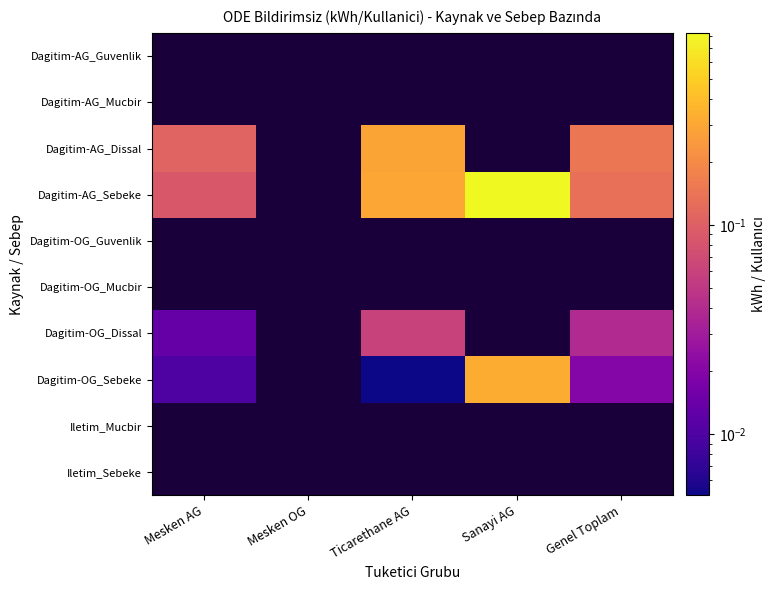

Rank the categories by Iletim_Mucbir value from lowest to highest.

Mesken AG, Mesken OG, Ticarethane AG, Sanayi AG, Genel Toplam